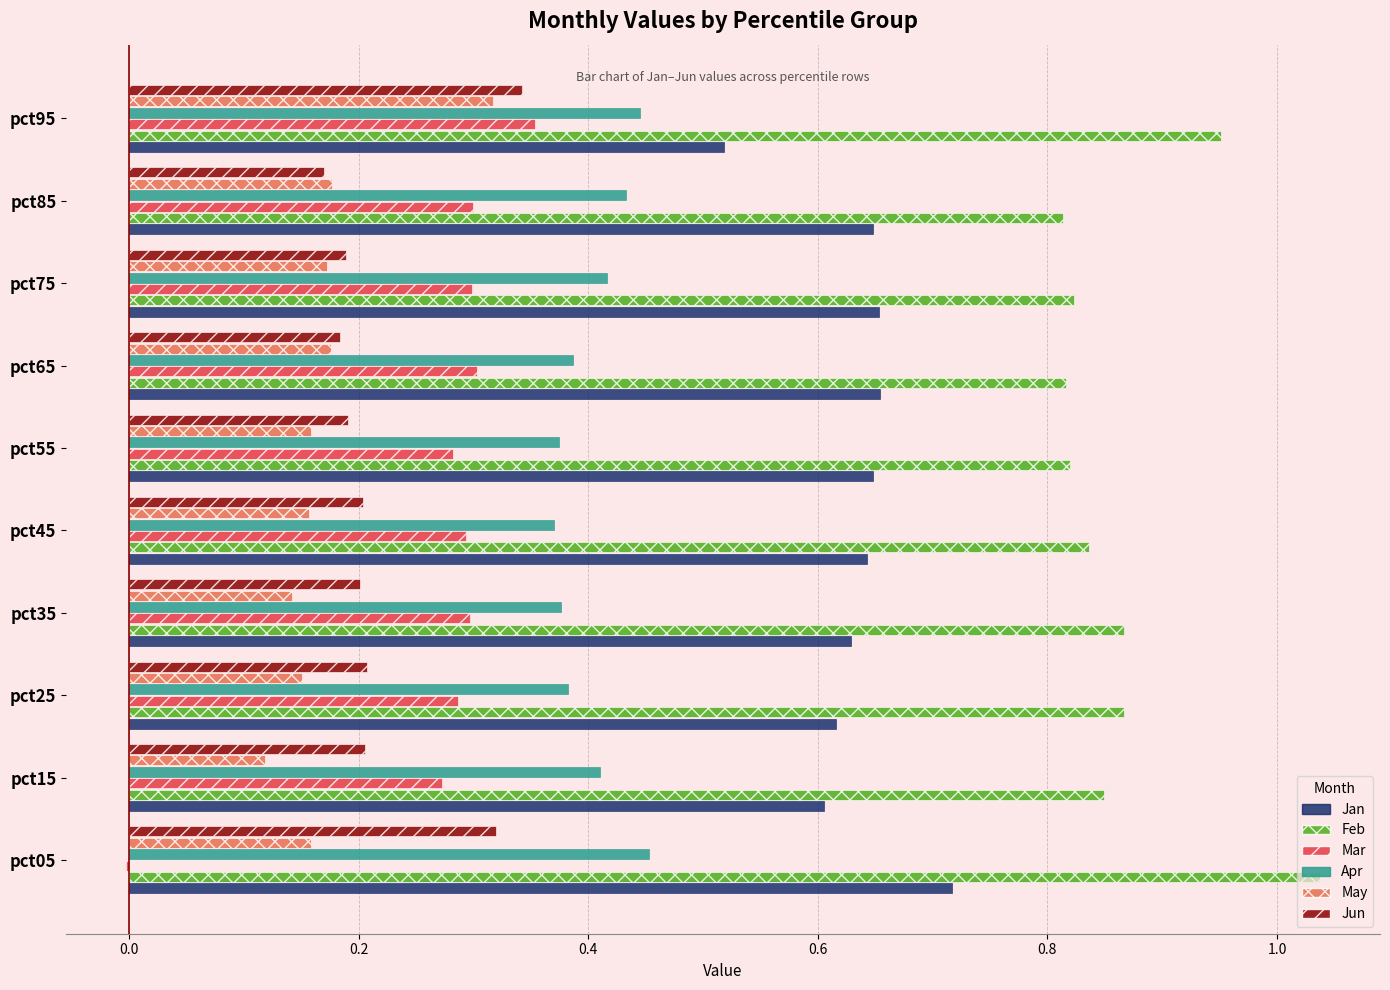

Which category has the highest value in the May series?

pct95